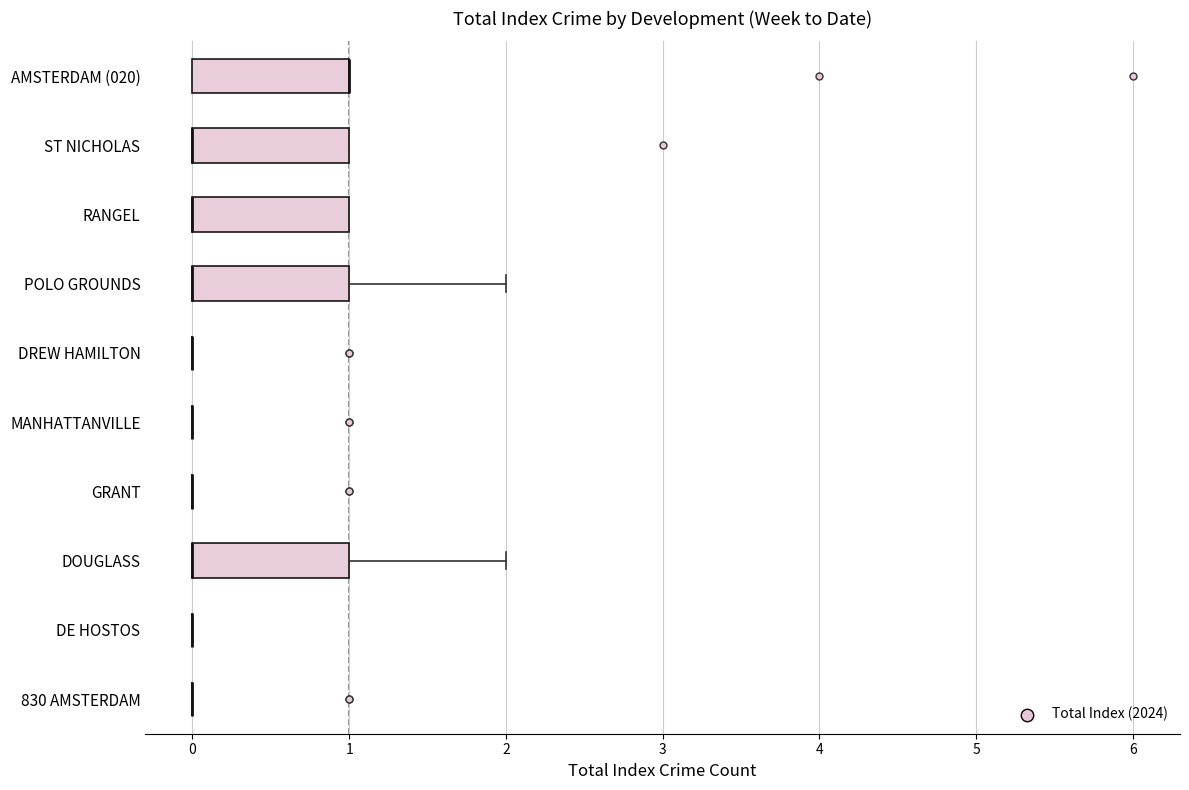

Where does the right whisker of the box for POLO GROUNDS end on the x-axis? The values are not printed on the chart, so give them approximately, as read against the axis.

2